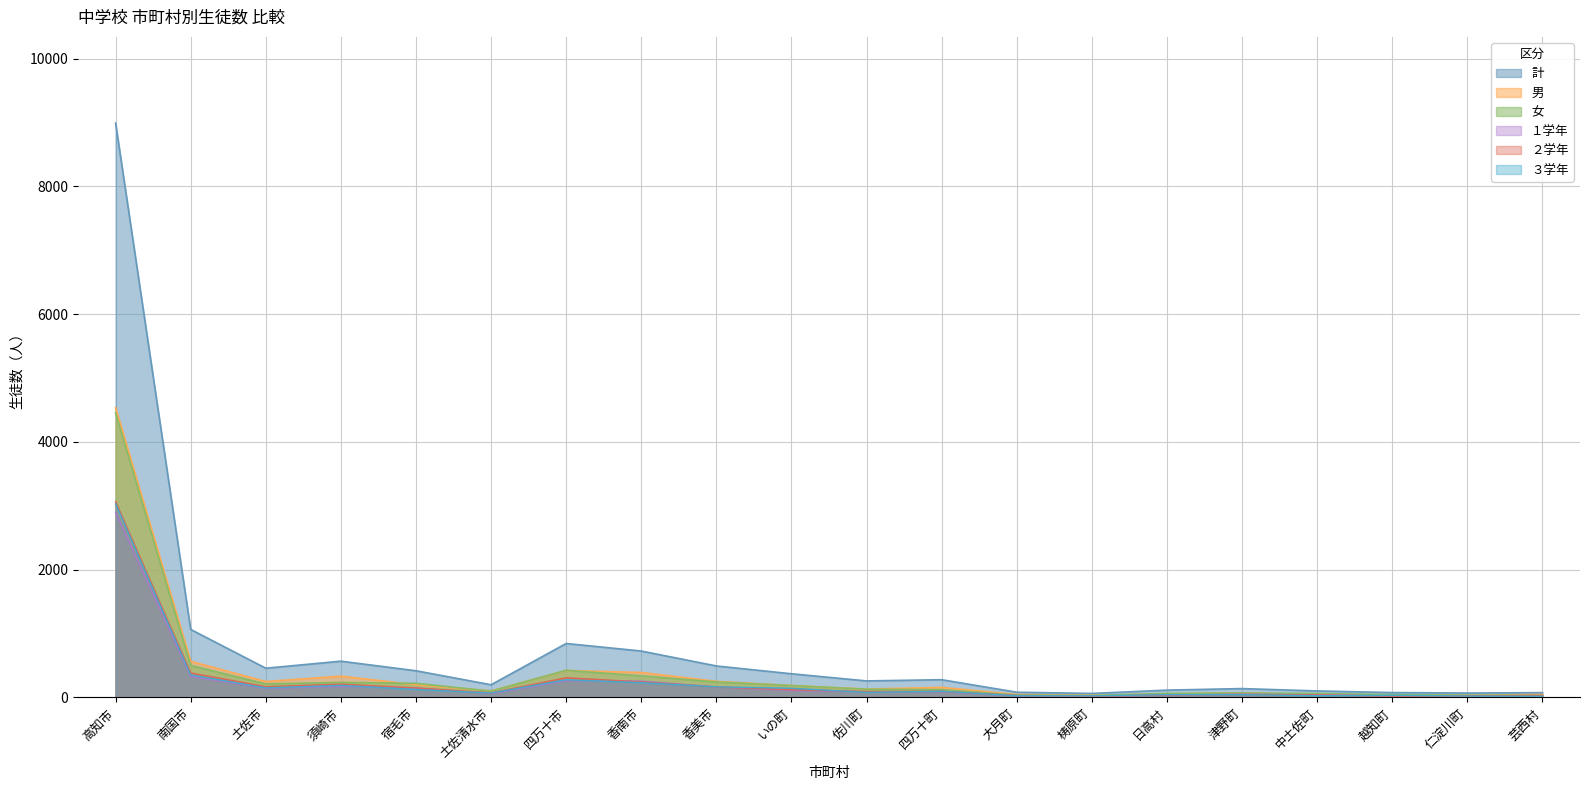

Rank the series at 仁淀川町 from lowest to highest value.

３学年, ２学年, １学年, 男, 女, 計